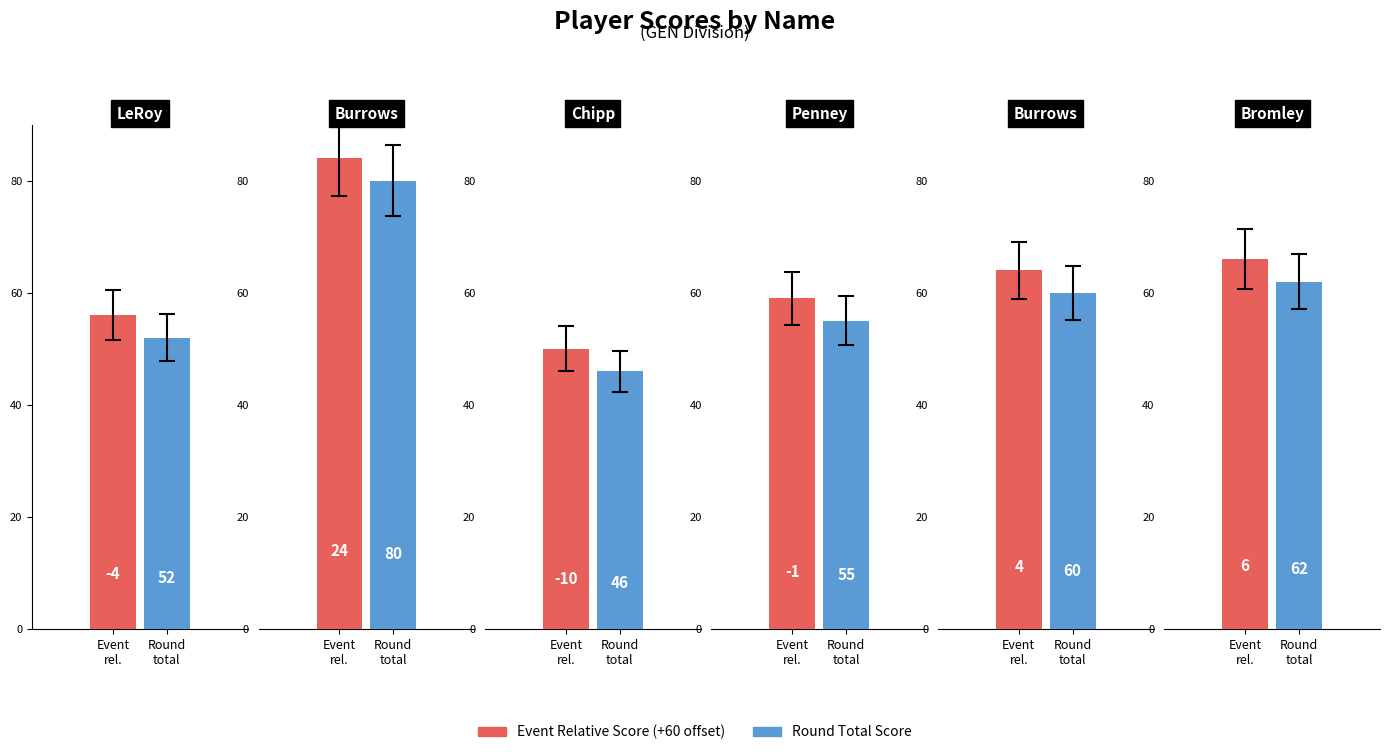

How many values in event_relative_score are below zero?

3